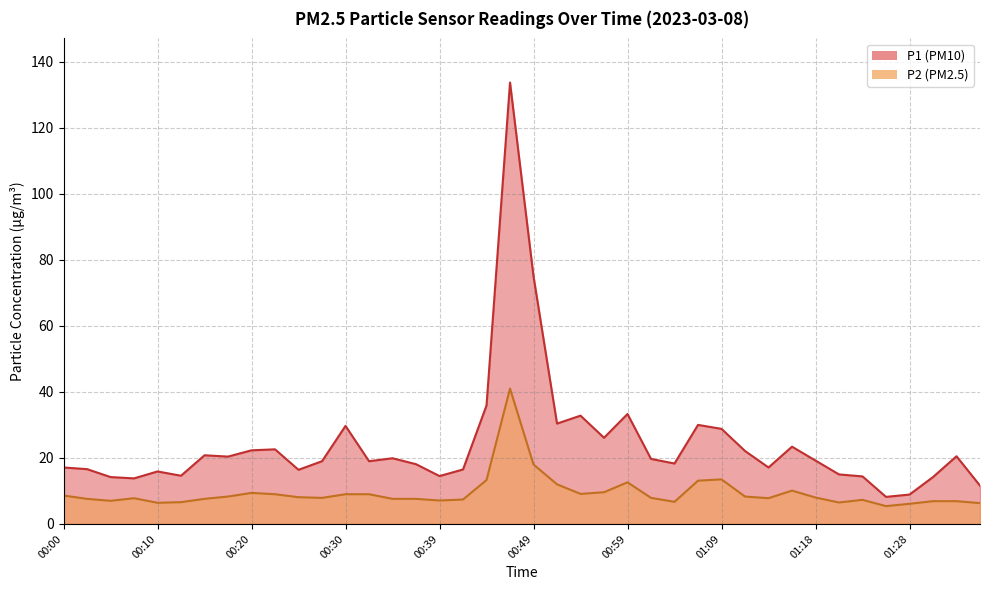

At which label is P2 closest to 23?

00:49